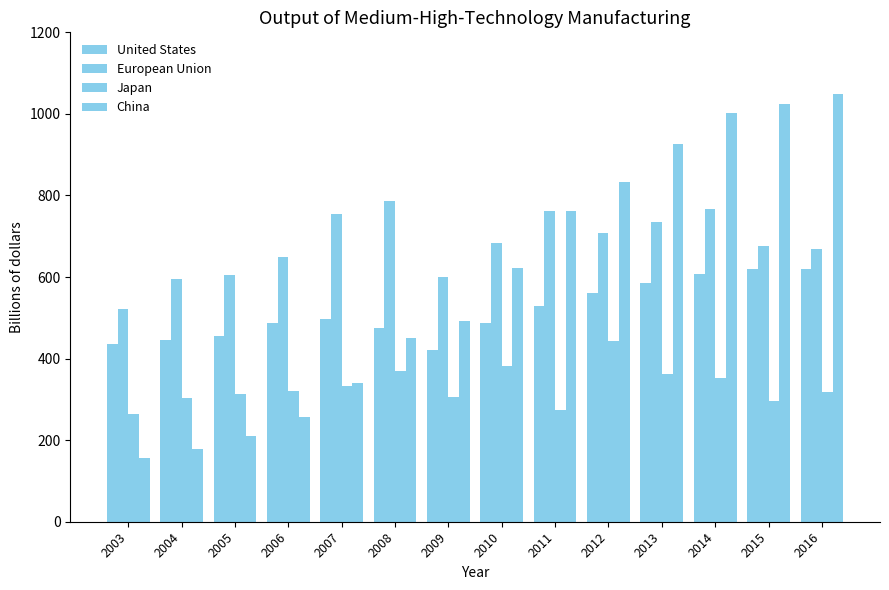

What is the average value of the European Union series?

679